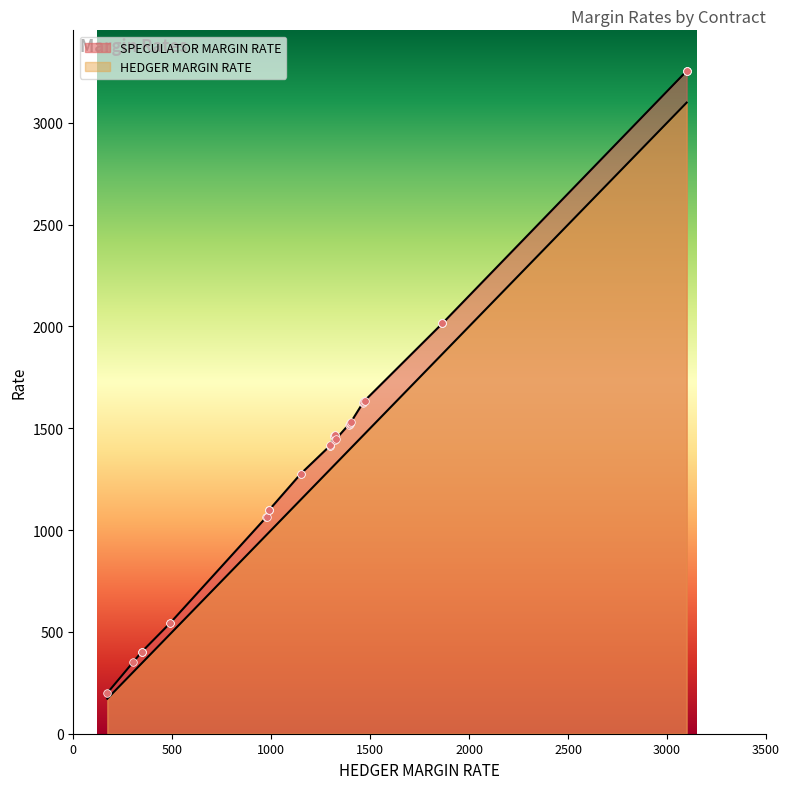

Which series contains the highest Y value?

SPECULATOR MARGIN RATE